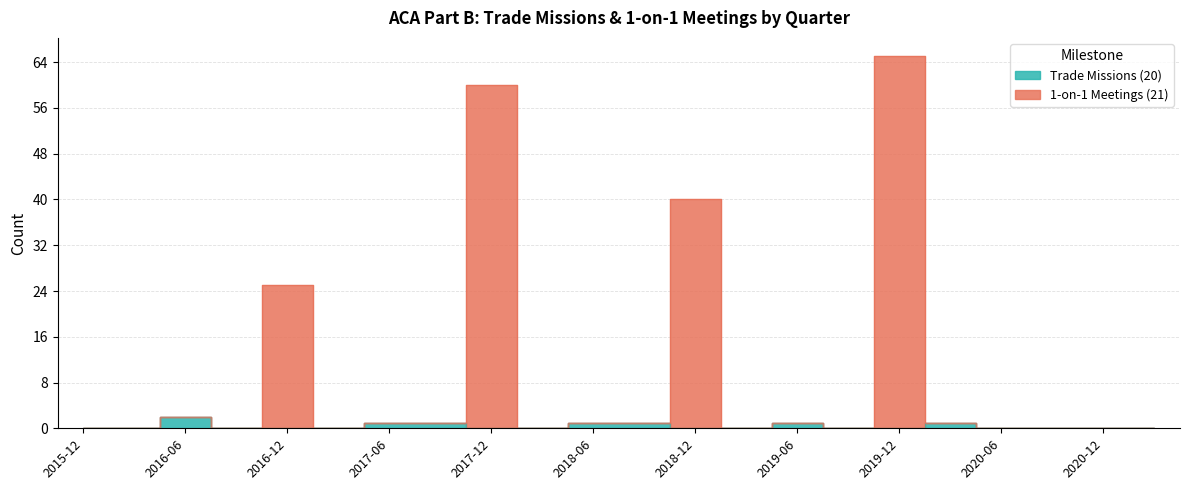

How many interior local peaks does the 1-on-1 Meetings (21) series have?

6